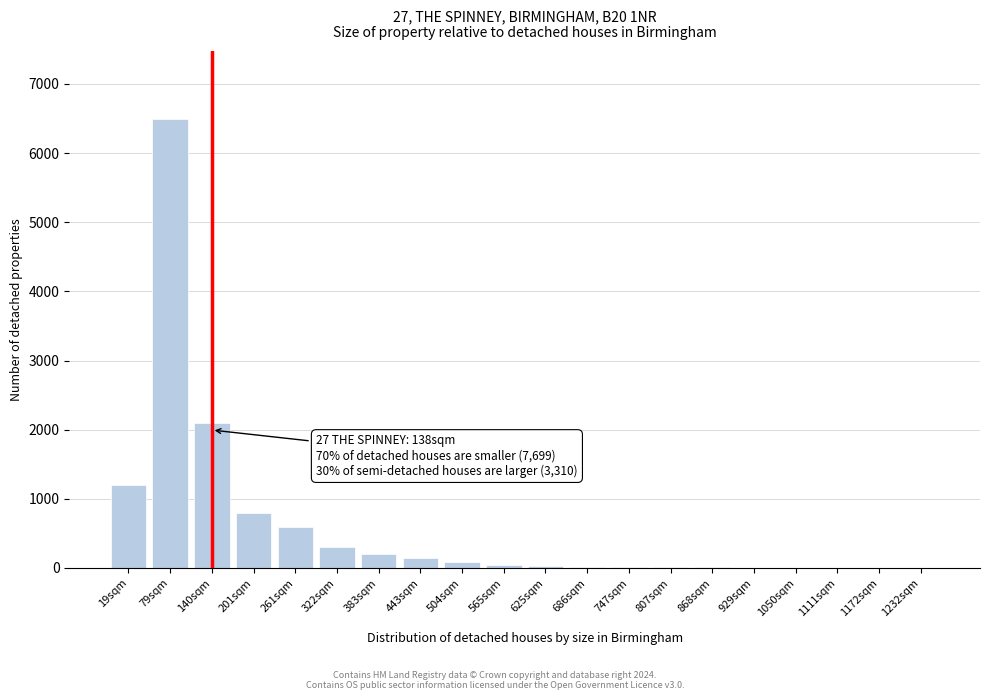

What is the sum of all values?

12075